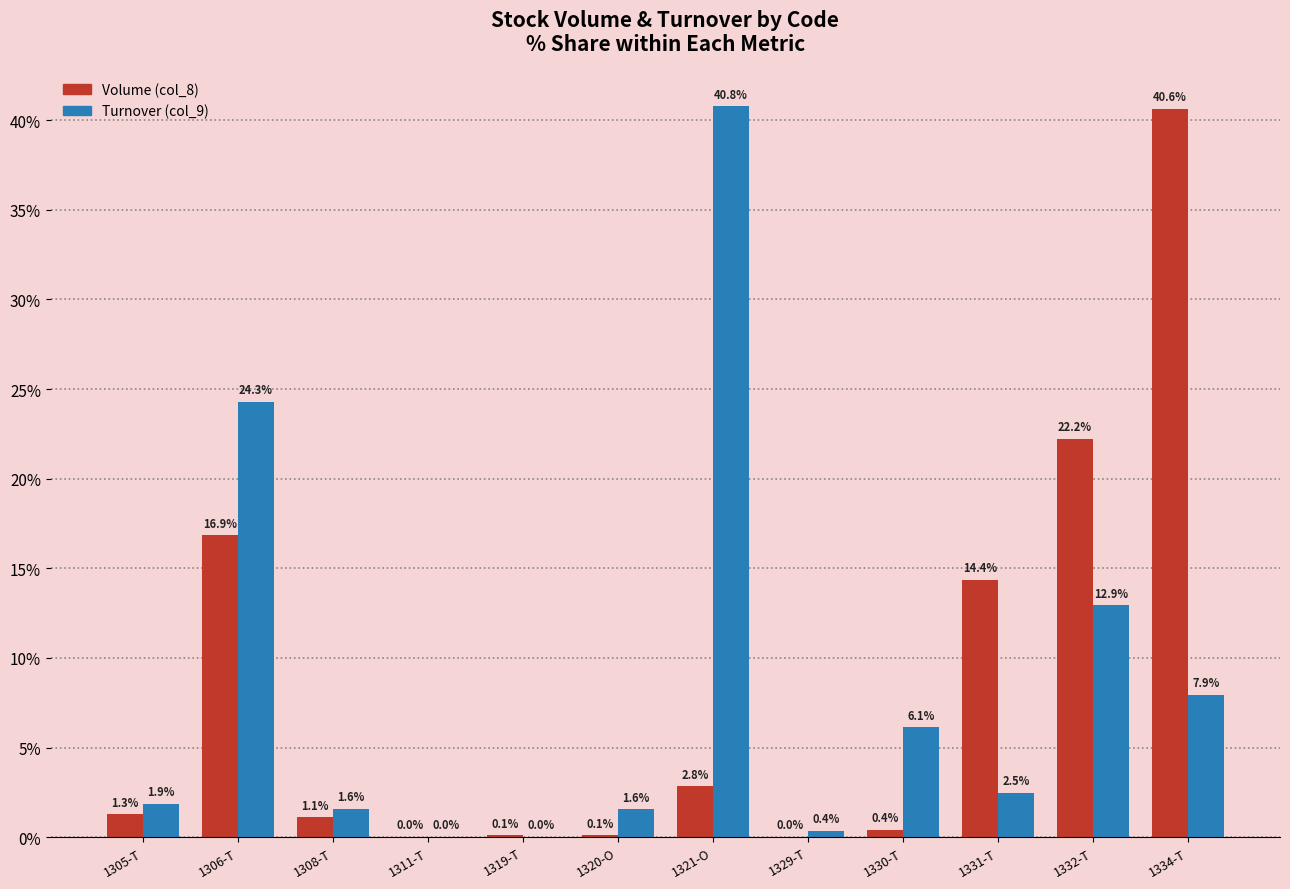

At which category is the sum across all series the highest?

1334-T